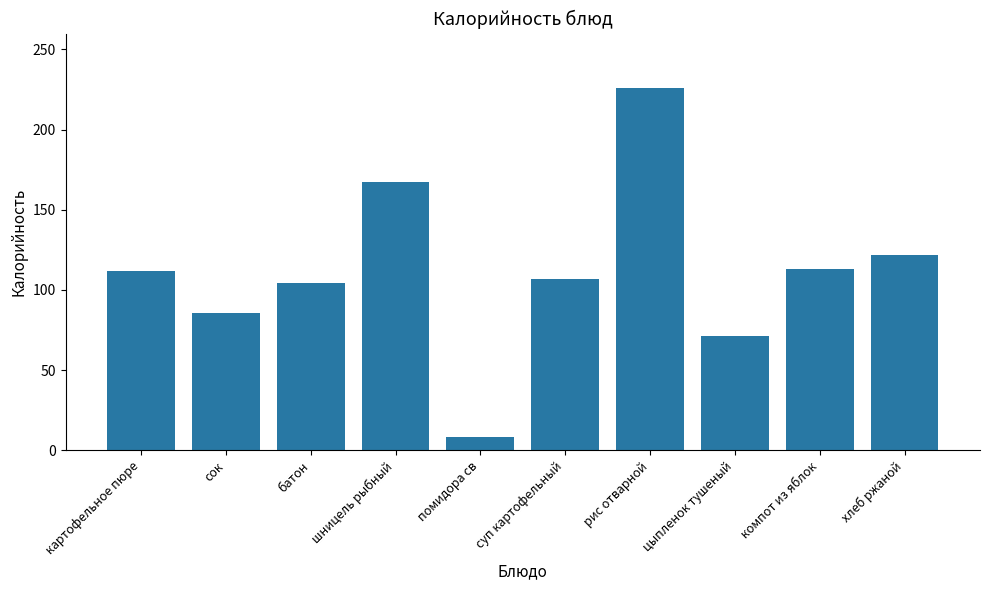

Approximately how many times larger is the value at суп картофельный compared to батон?

1.0